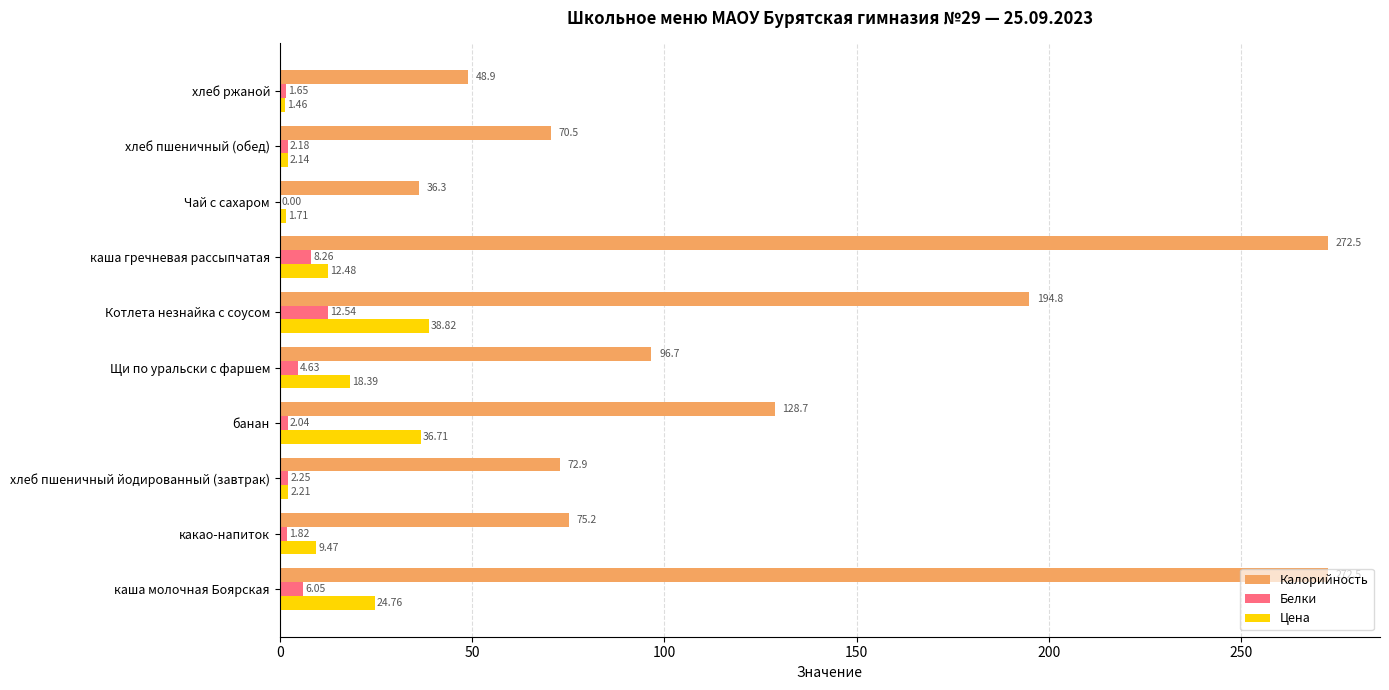

What is the sum of all Цена values?

148.2